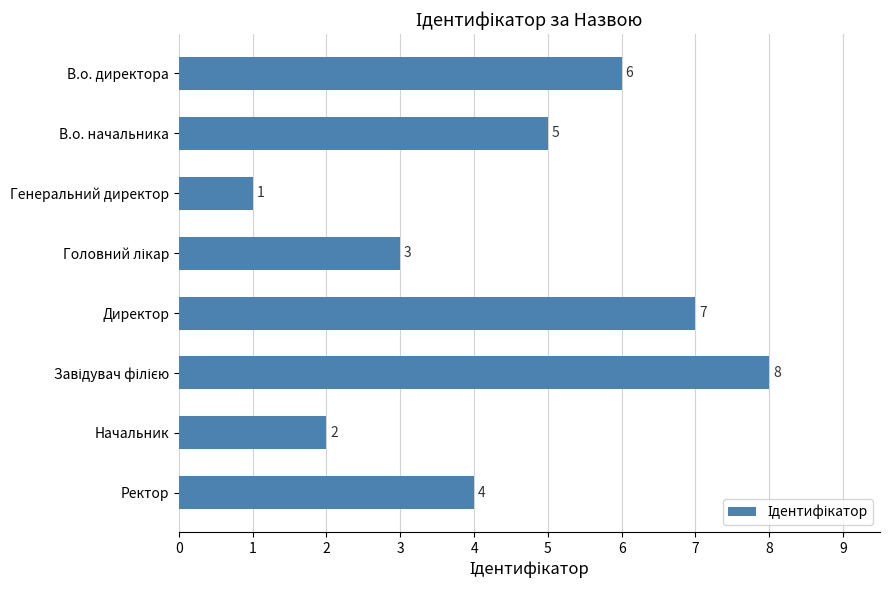

What is the sum of all values?

36